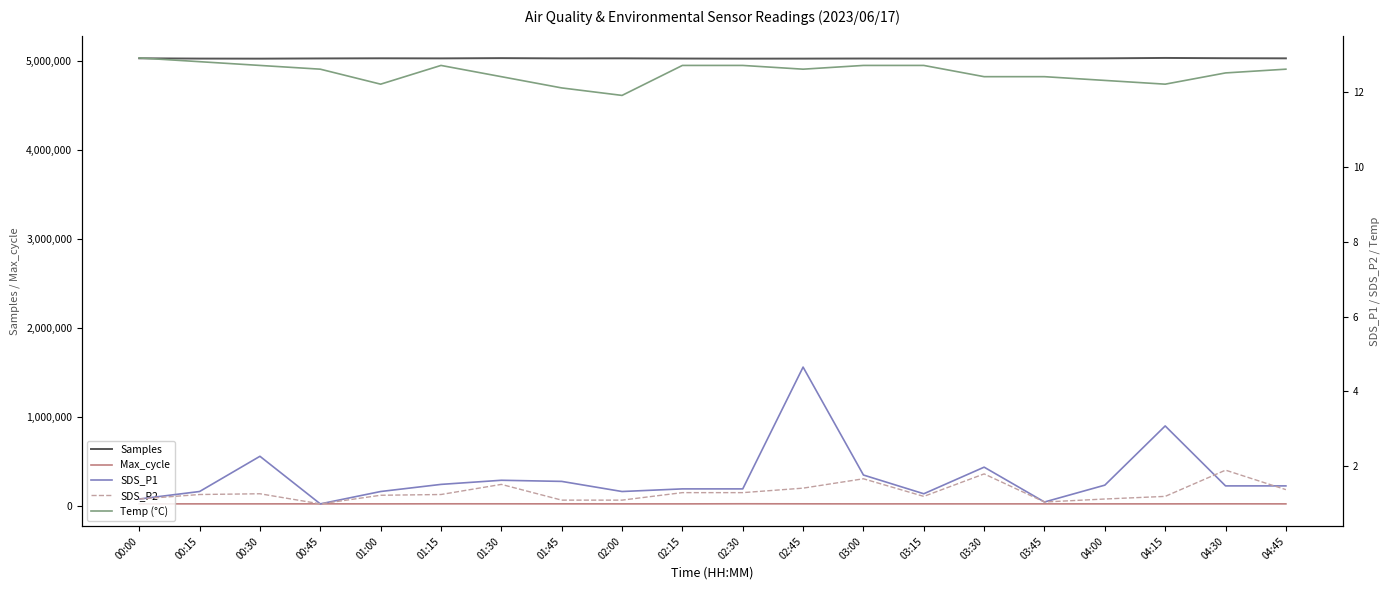

Which series changed the most between 03:00 and 04:45?

Samples